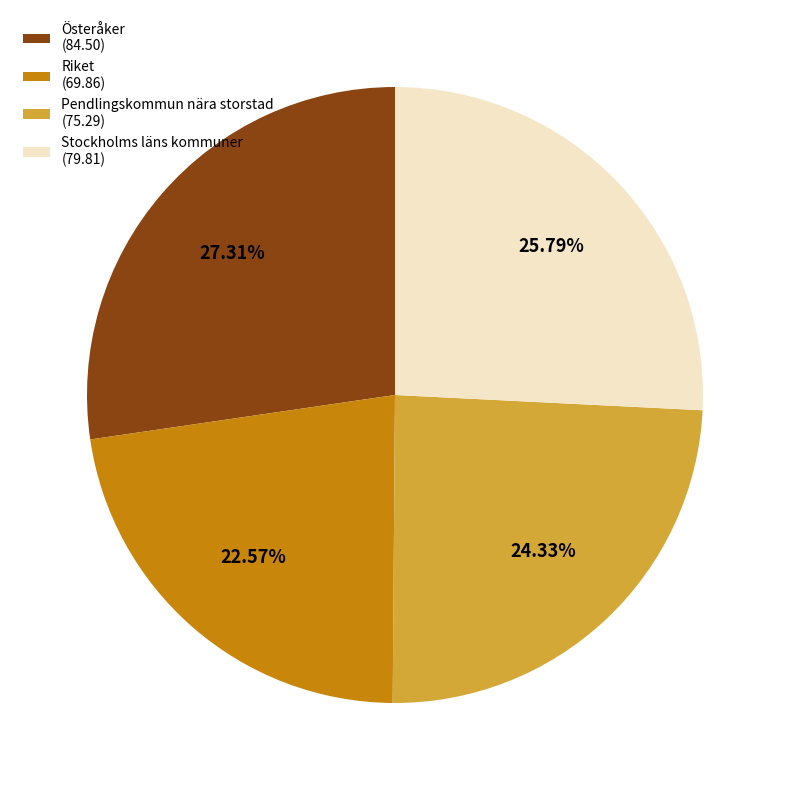

What is the largest slice in the pie chart?

Österåker